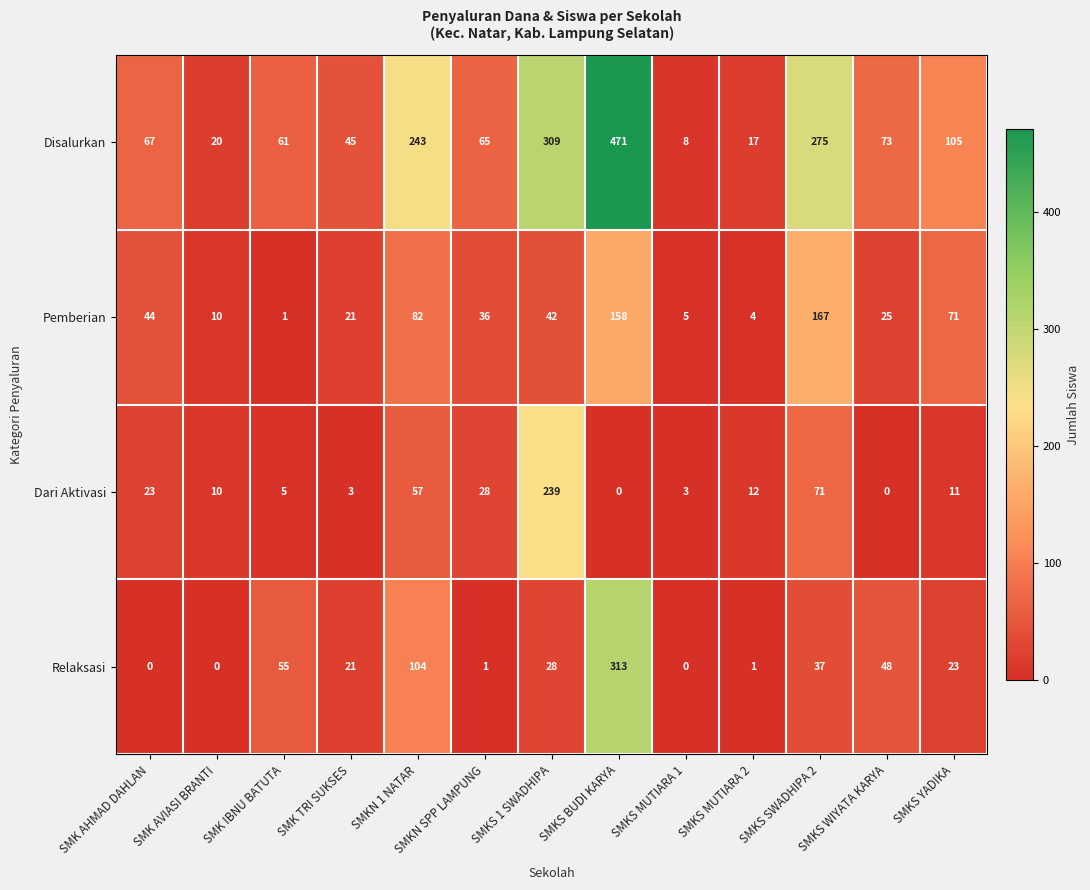

List the series in order of their peak value, highest first.

Disalurkan, Relaksasi, Dari Aktivasi, Pemberian